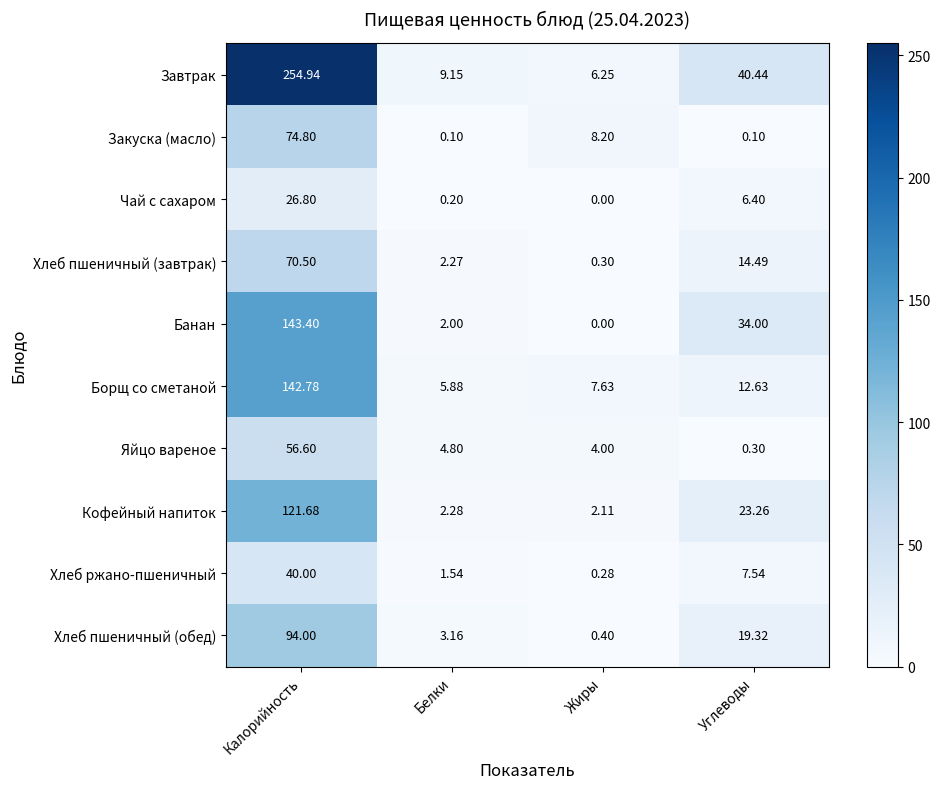

Where does the Яйцо вареное series first go above 4?

Калорийность